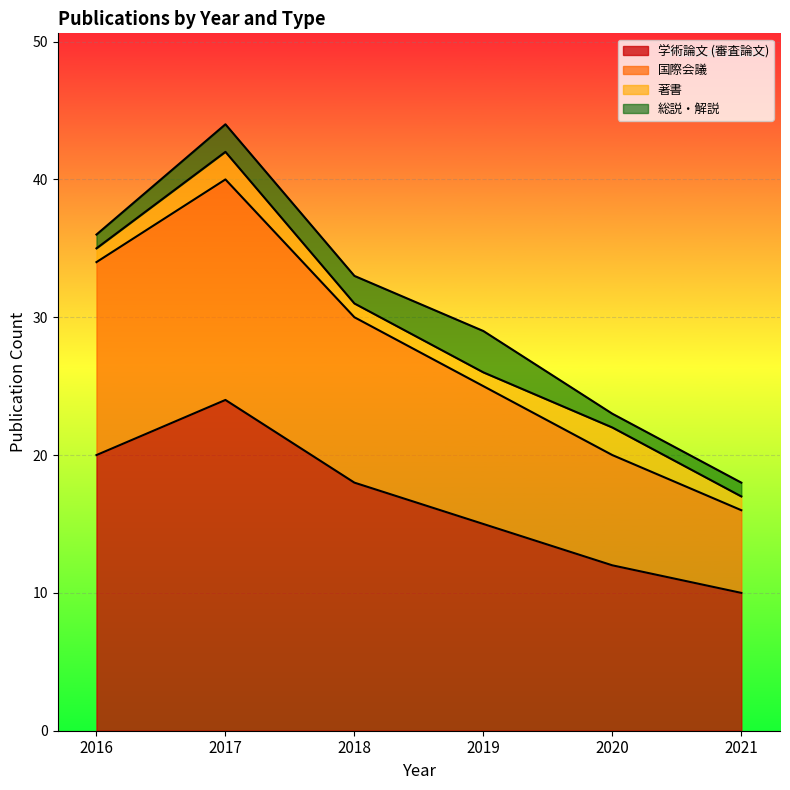

Is it true that 学術論文 (審査論文) equals 15 at 2019?

True